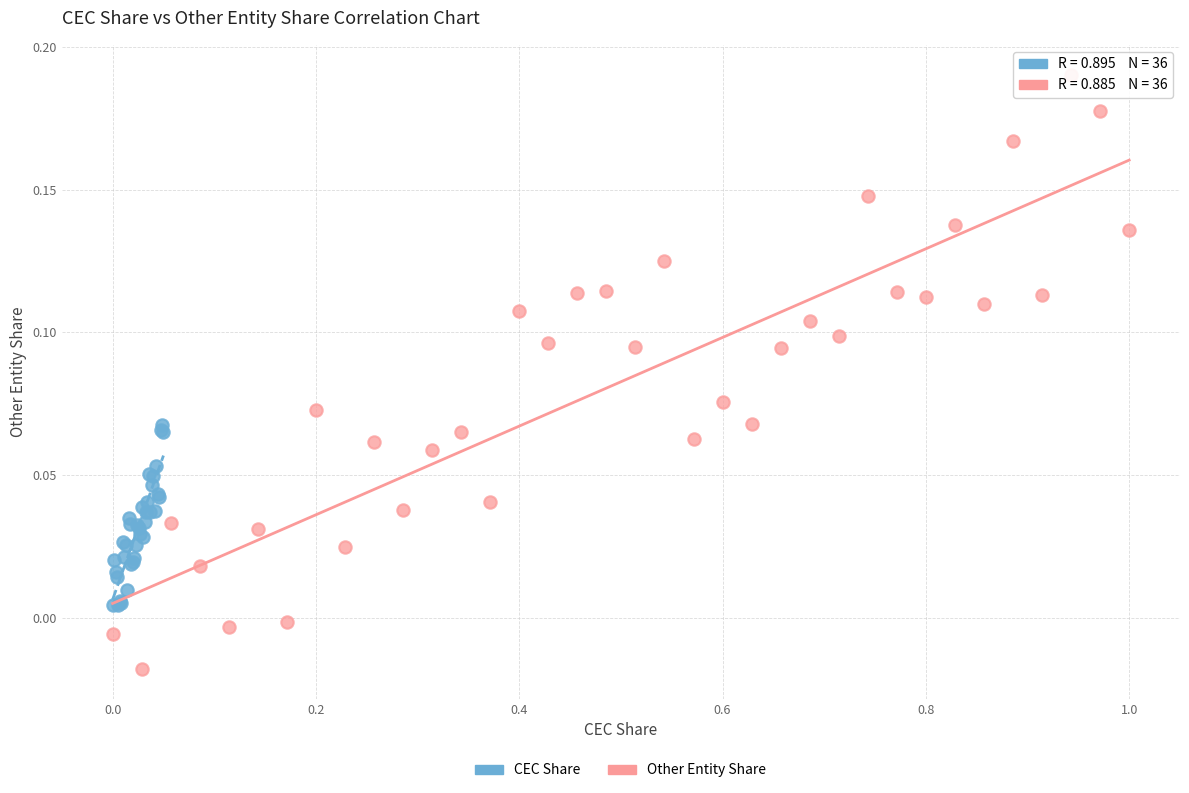

Which series contains the highest Y value?

Other Entity Share